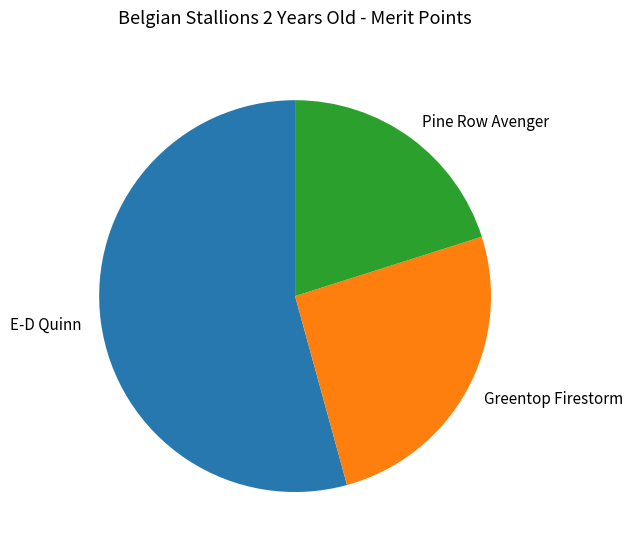

Is the sum of E-D Quinn and Greentop Firestorm greater than half?

Yes